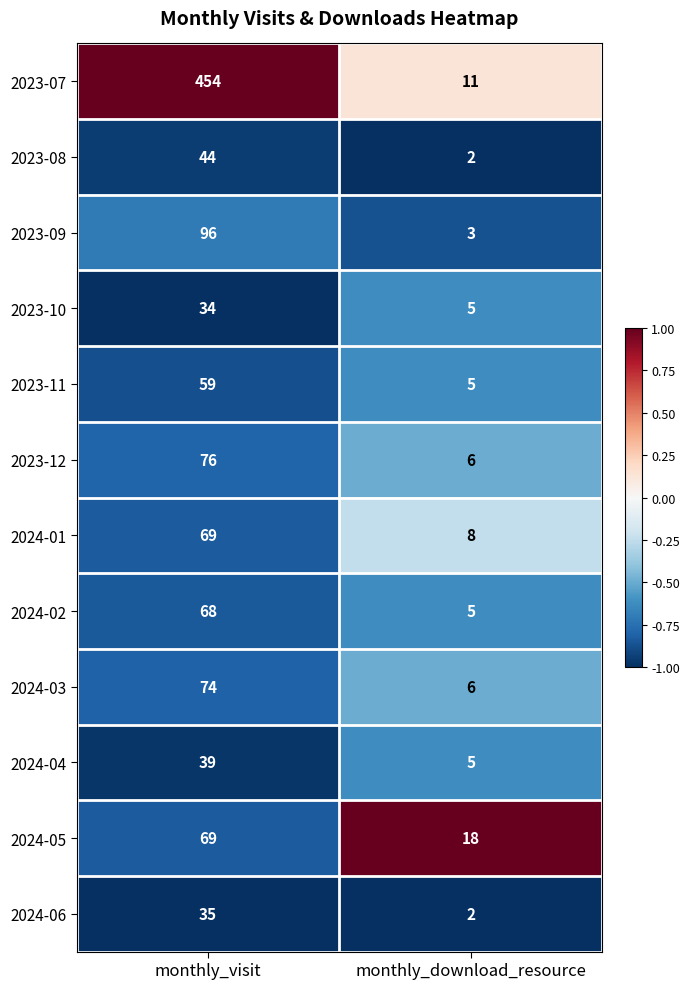

Reading left to right, transcribe all the data shown in this chart.

2023-07: 454	11
2023-08: 44	2
2023-09: 96	3
2023-10: 34	5
2023-11: 59	5
2023-12: 76	6
2024-01: 69	8
2024-02: 68	5
2024-03: 74	6
2024-04: 39	5
2024-05: 69	18
2024-06: 35	2